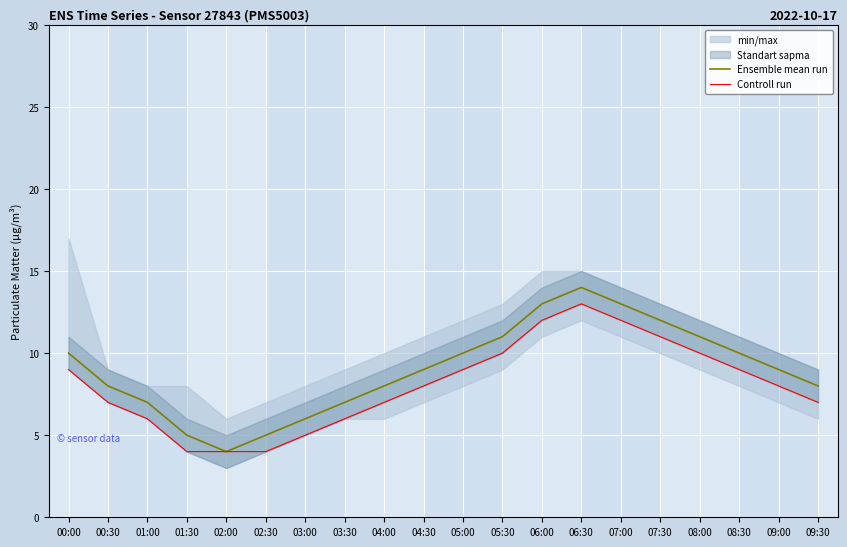

Is it true that Ensemble mean run equals 5 at 04:00?

False